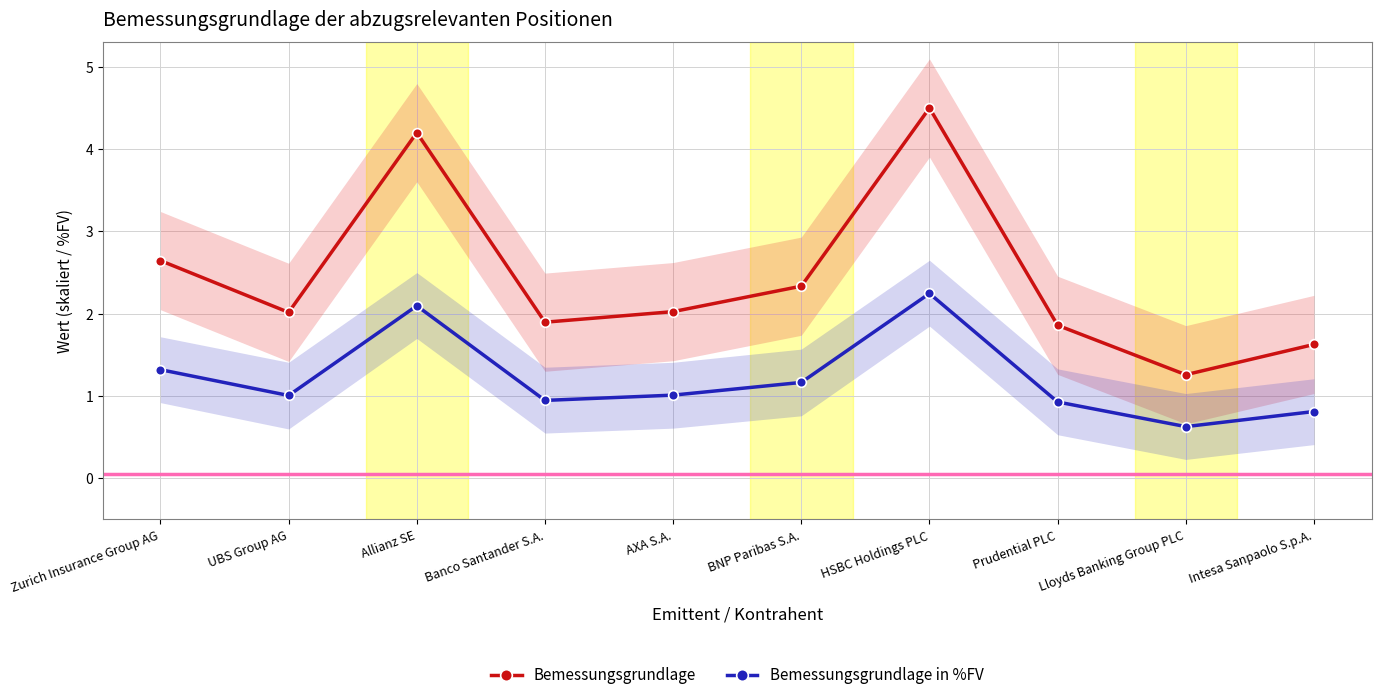

At which category is the sum across all series the highest?

HSBC Holdings PLC